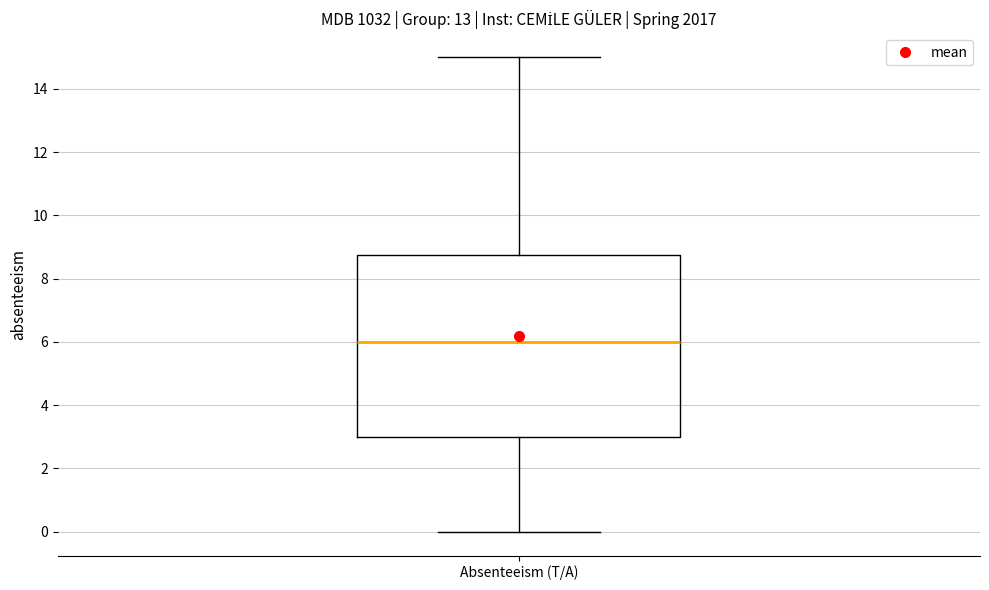

Transcribe this box plot: give where the median line is, the range the box spans, and where the two whiskers end, as read against the y-axis. The values are not printed on the chart, so give them approximately, as read against the axis.

median 6.0, box 3.0 to 8.8, whiskers 0.0 to 15.0